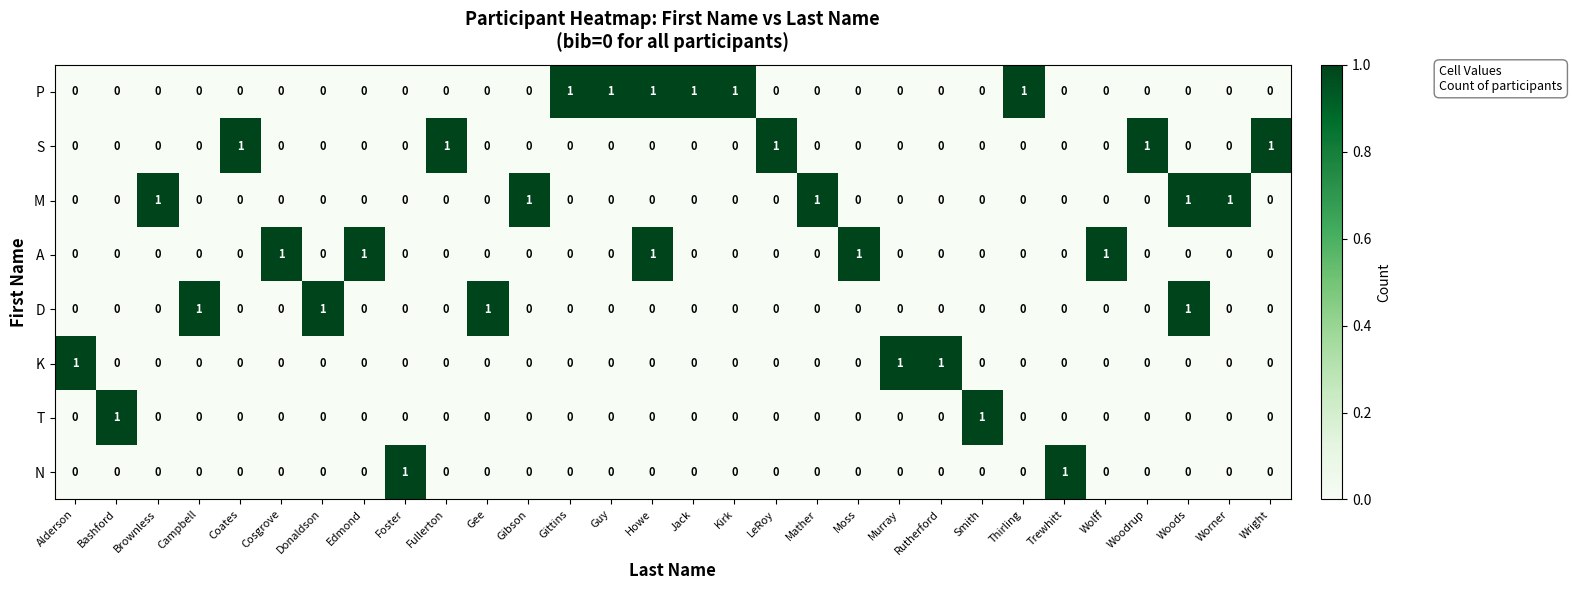

Is it true that N equals 0 at Gee?

True